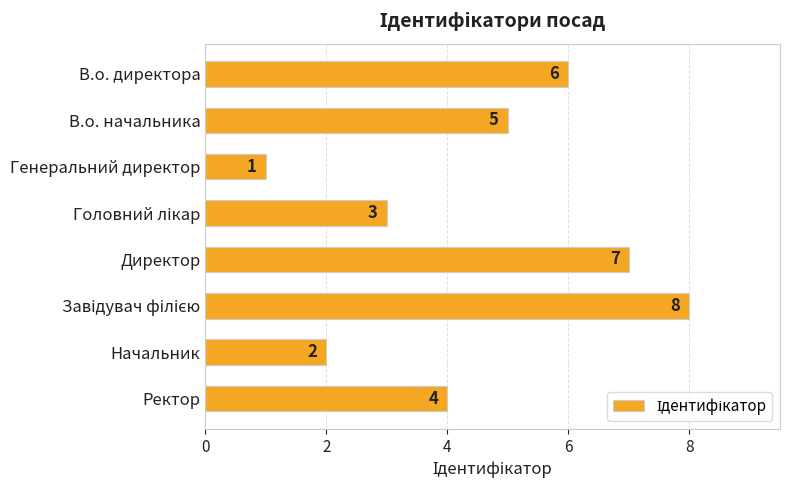

What is the smallest value displayed?

1